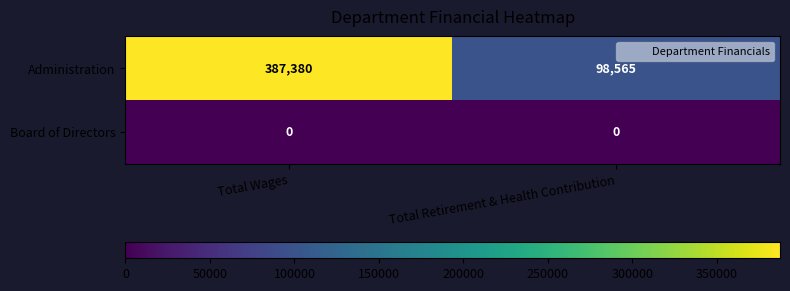

What is the total value across all series at Total Wages?

387380